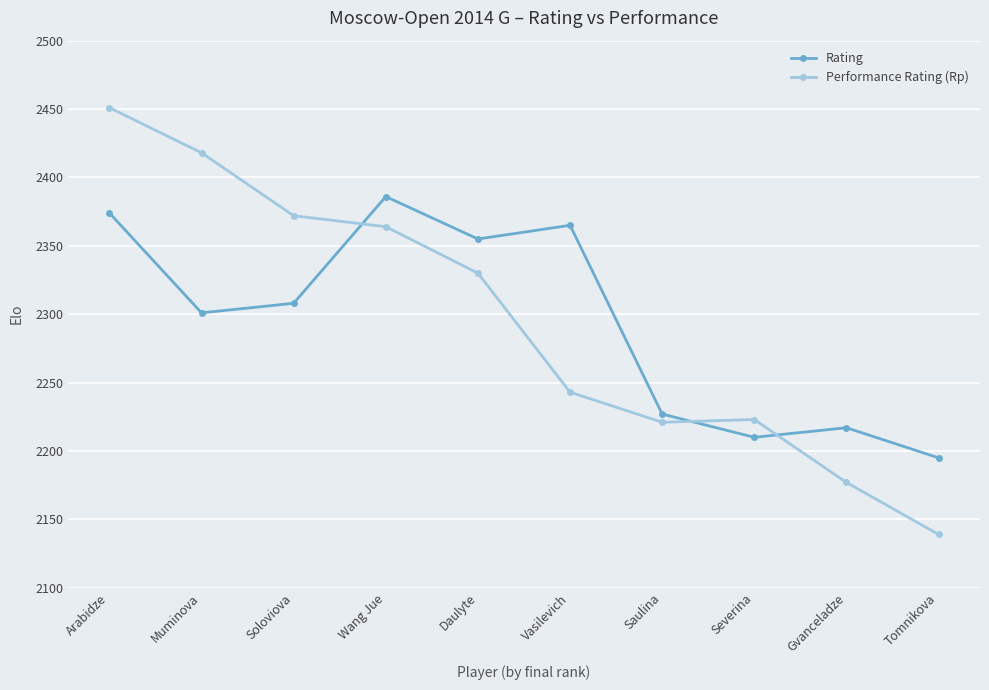

At which label is Rating closest to 2290?

Muminova